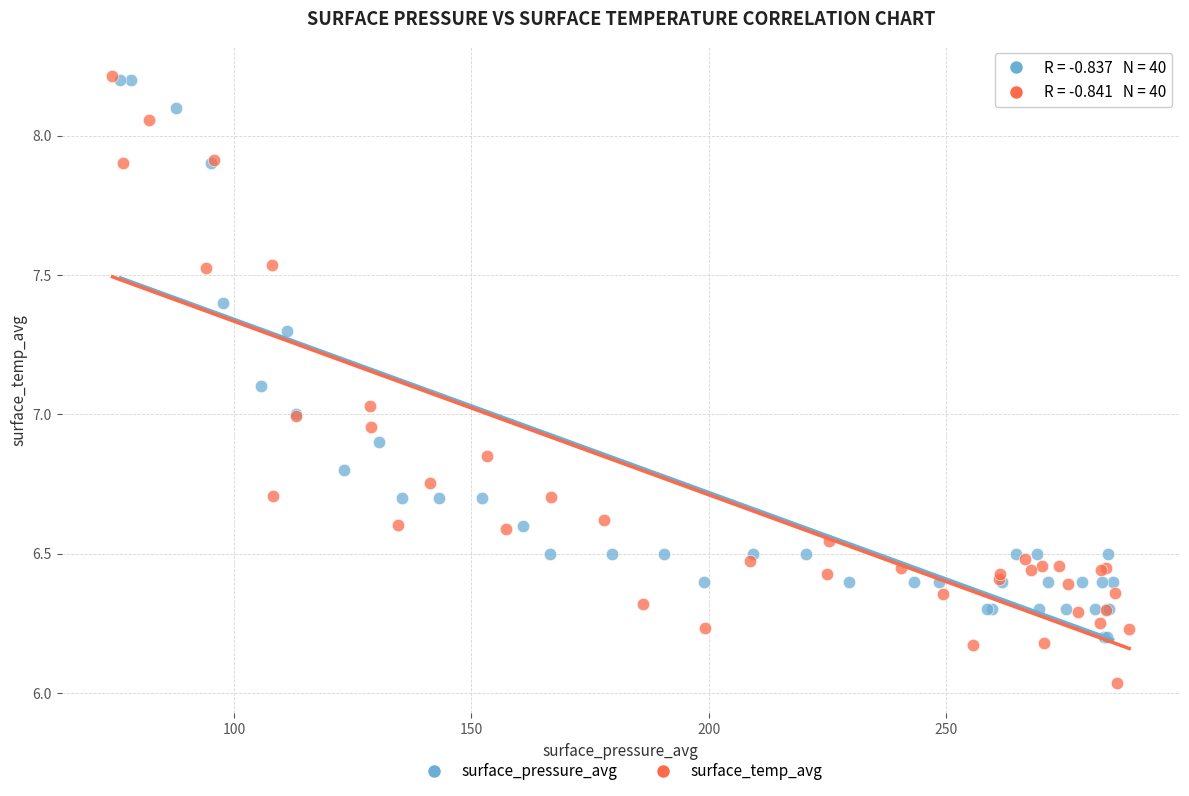

Which series reaches the minimum Y coordinate?

surface_temp_avg